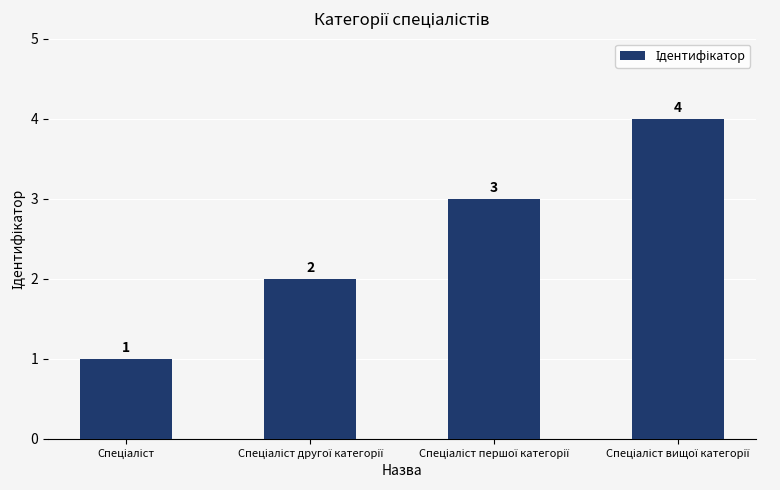

What is the value of the 2nd bar from the left?

2